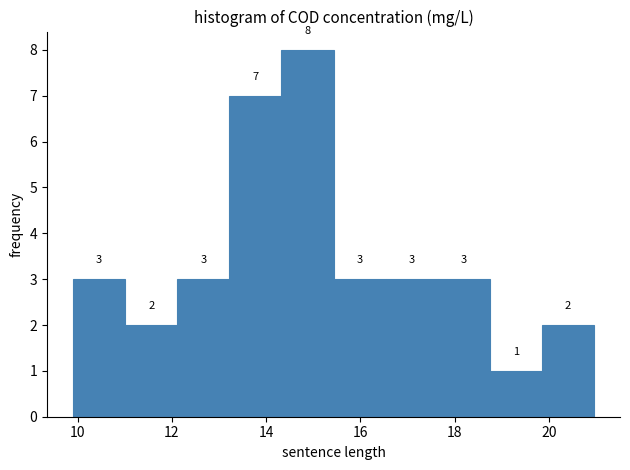

Which range on the x-axis has the tallest bar?

14.4 to 15.4